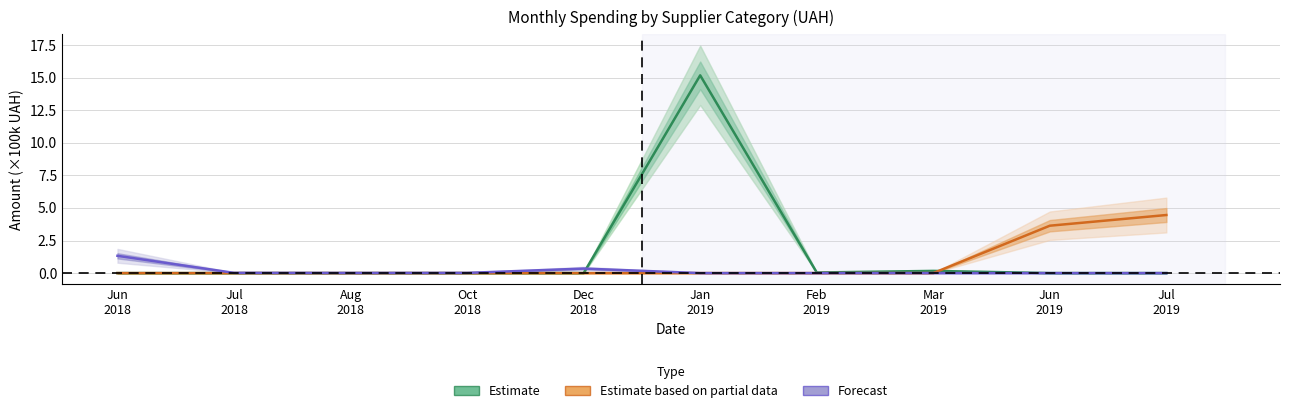

At how many categories does at least one series exceed 5?

1